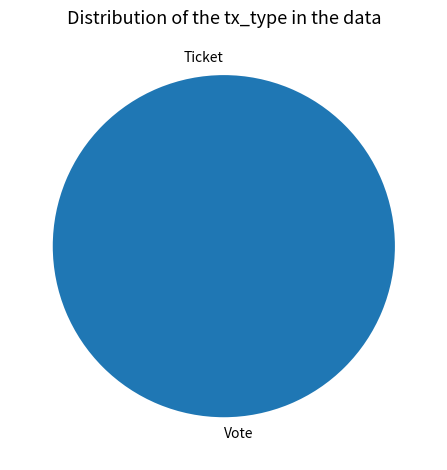

What is the smallest slice in the pie chart?

Ticket